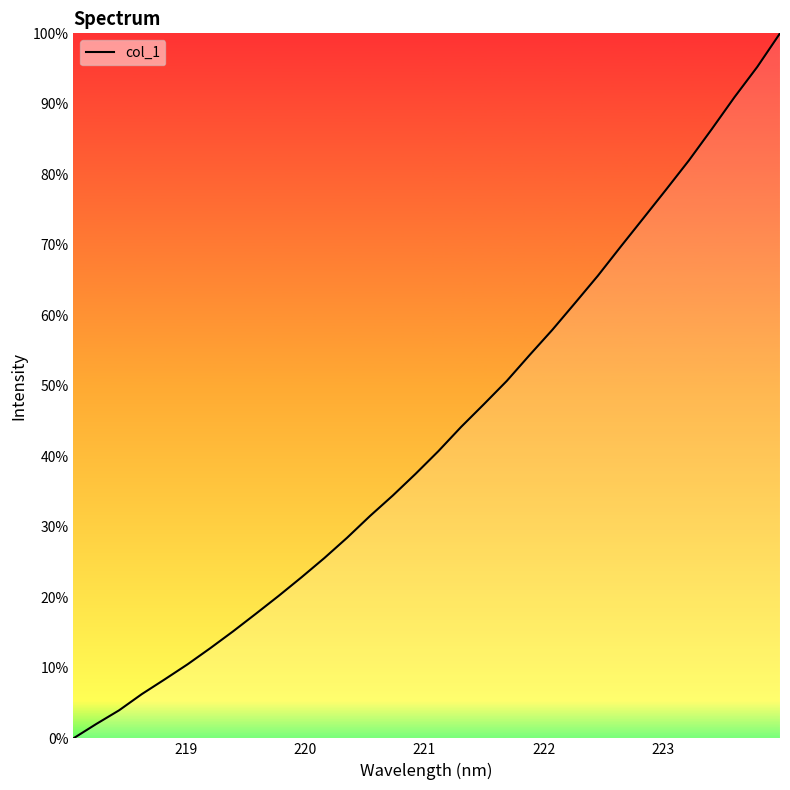

What is the greatest value displayed?

100.0